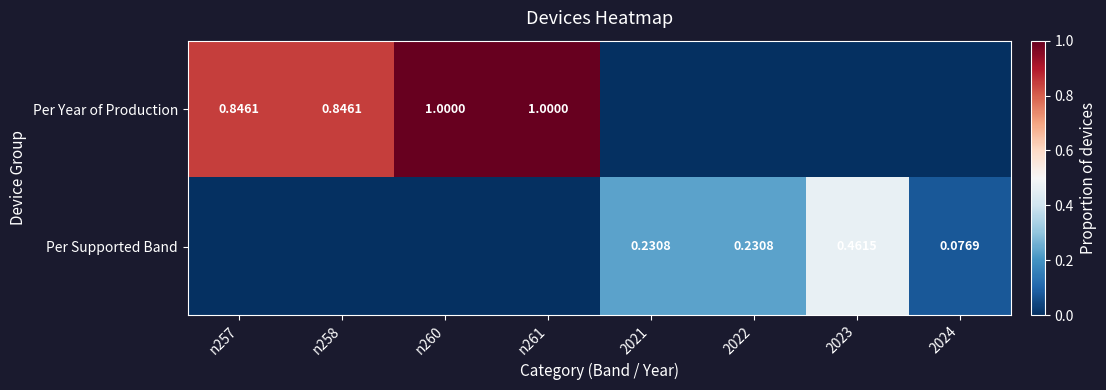

What is the difference between the highest and lowest values at n258?

0.8